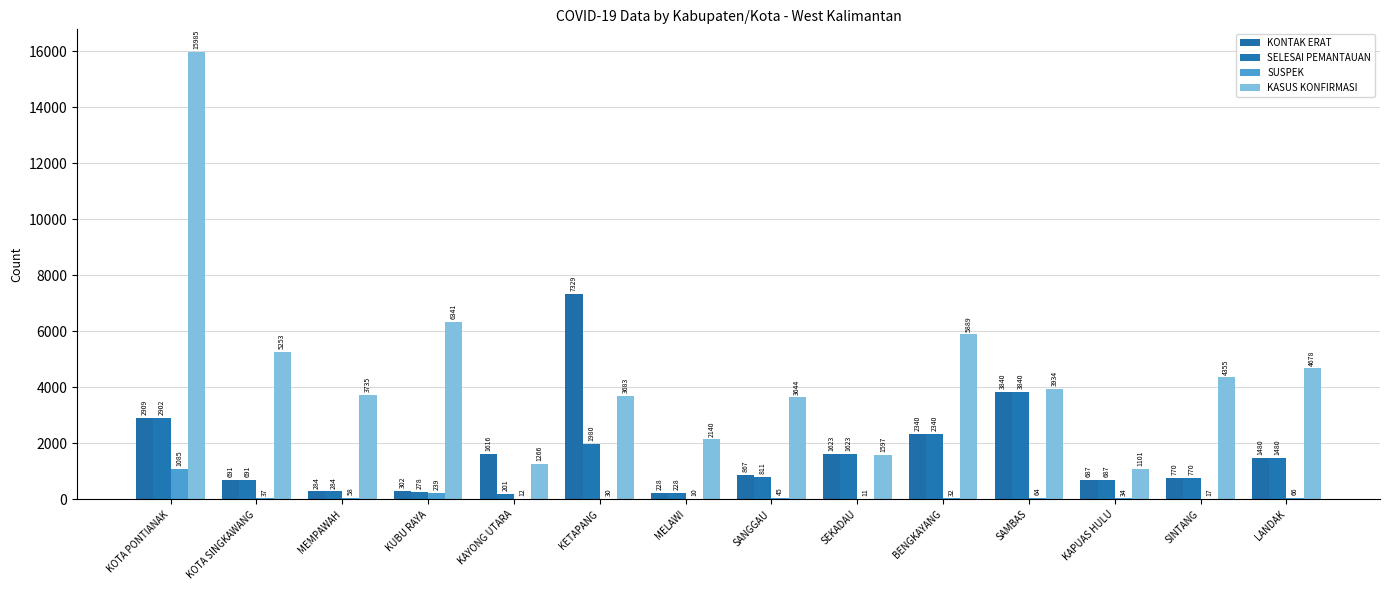

How many categories are shown in the chart?

14